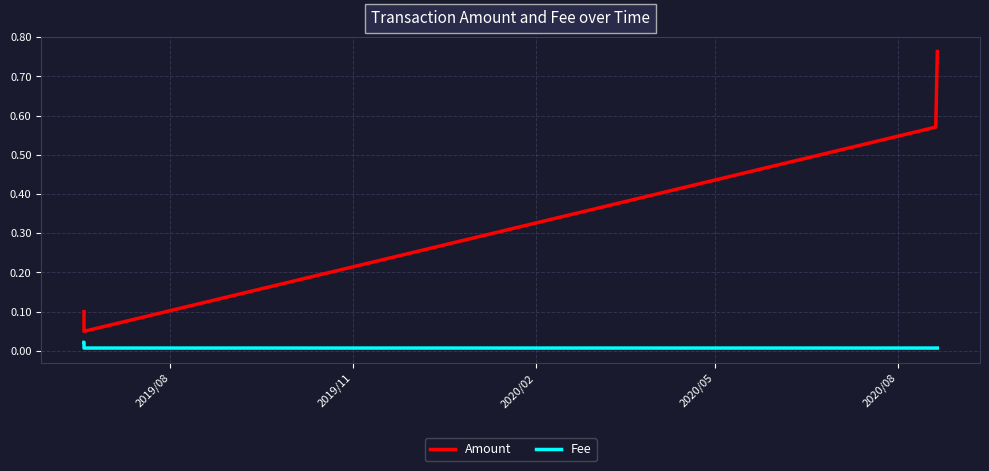

True or false: Amount has more than 1 interior local peaks.

False